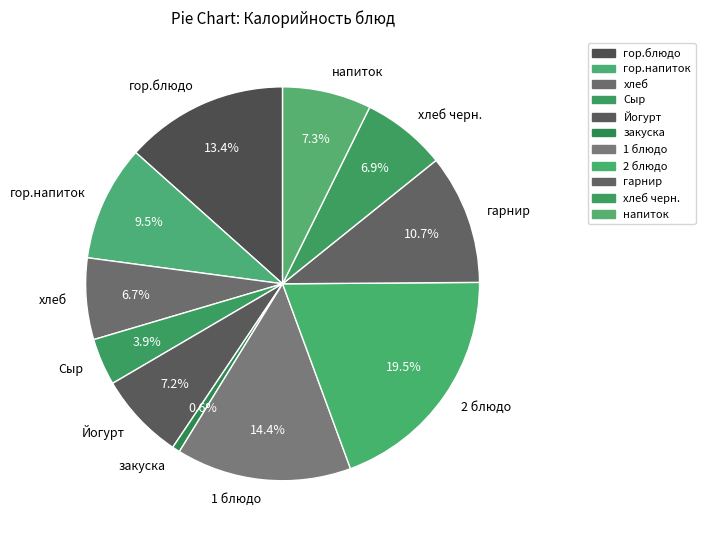

Does хлеб черн. account for over 50% of the chart?

No